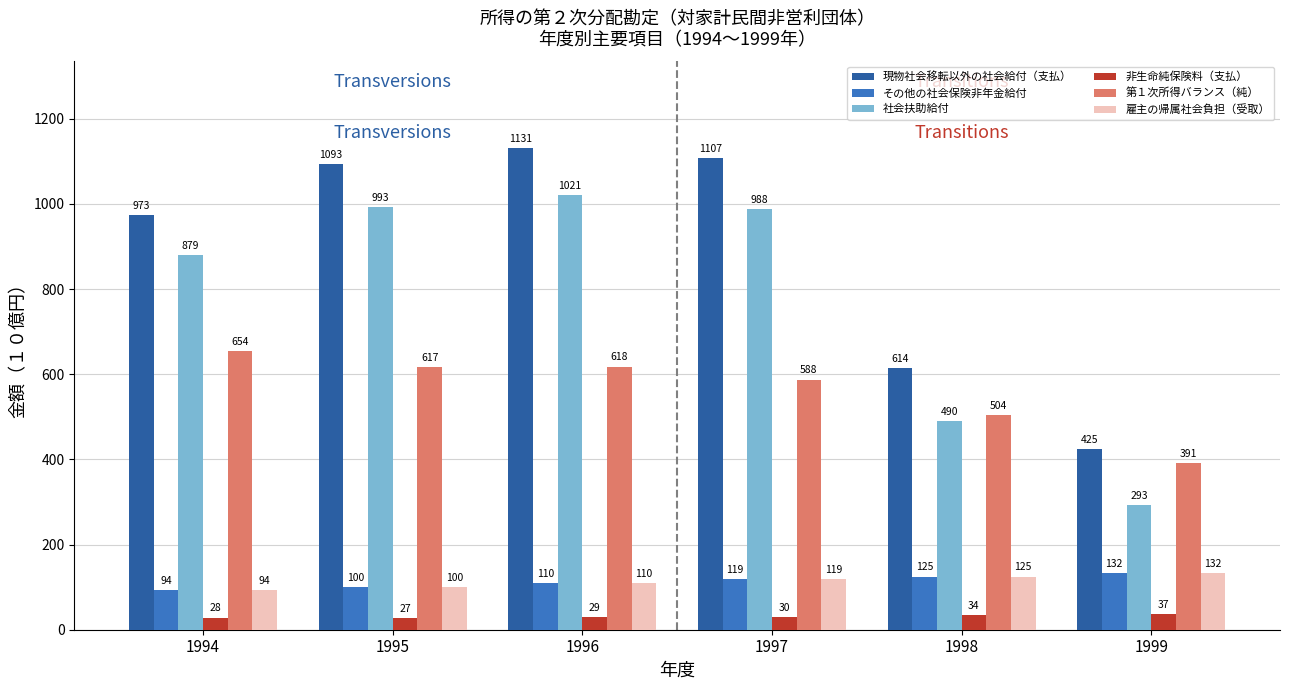

At which category does the chart reach its minimum across all series?

1995